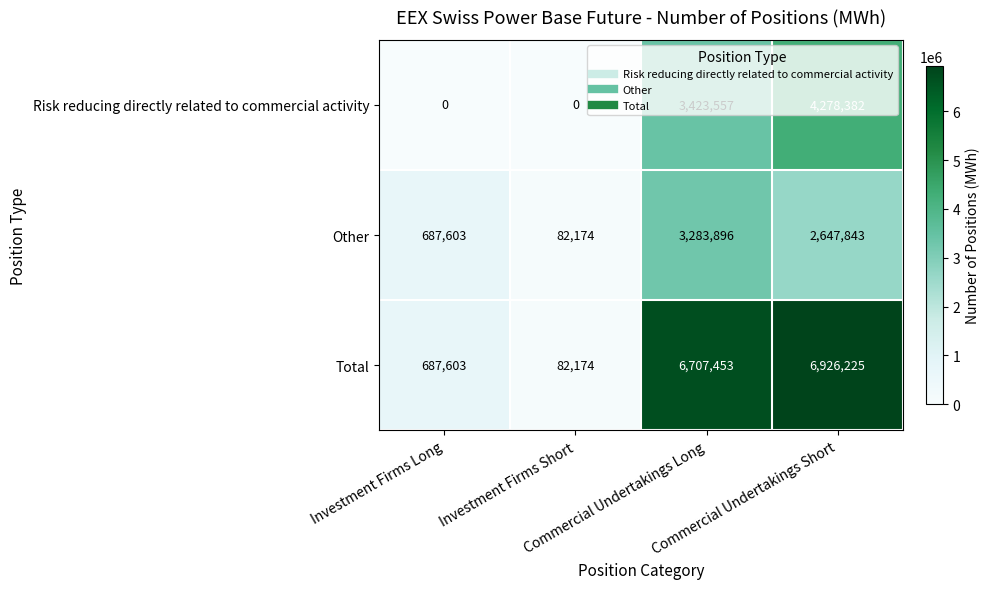

List the series in order of their peak value, lowest first.

Other, Risk reducing directly related to commercial activity, Total